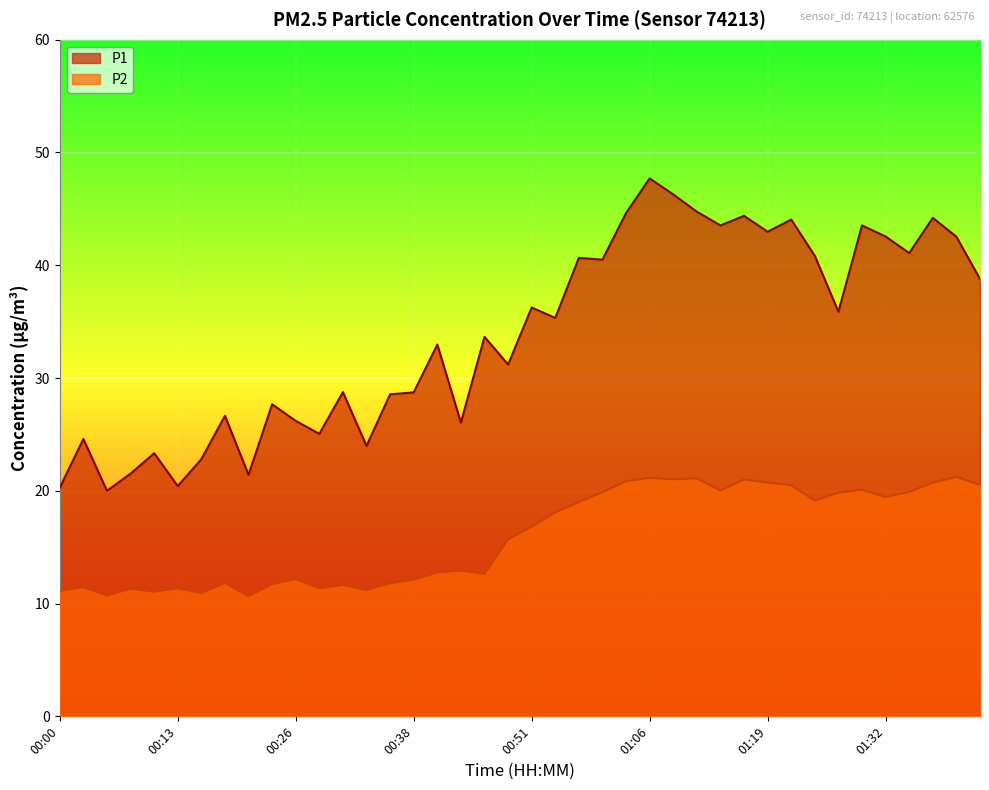

What is the maximum value for P2?

21.2